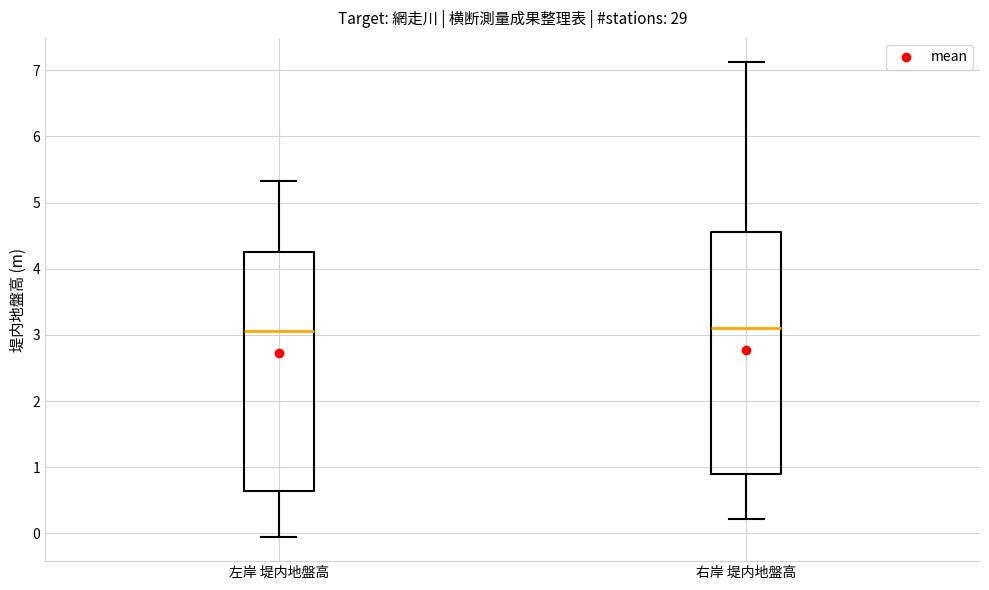

Where is the lower edge of the box for 右岸 堤内地盤高 on the y-axis? The values are not printed on the chart, so give them approximately, as read against the axis.

0.9